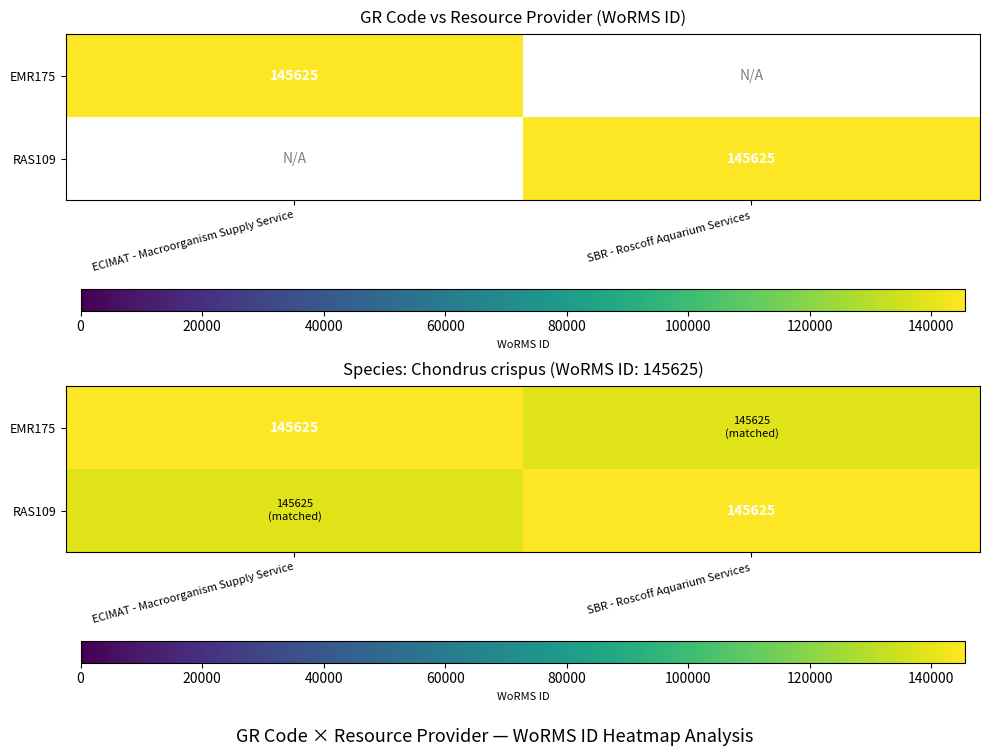

Where is RAS109 nearest to the value 141984?

ECIMAT - Macroorganism Supply Service